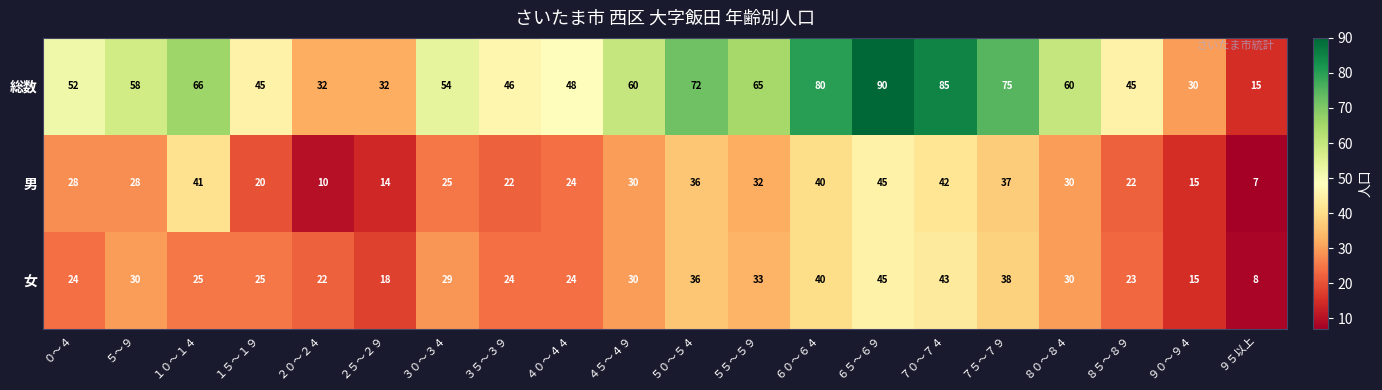

What is the sum of the 総数 values at ４０～４４ and ６５～６９?

138